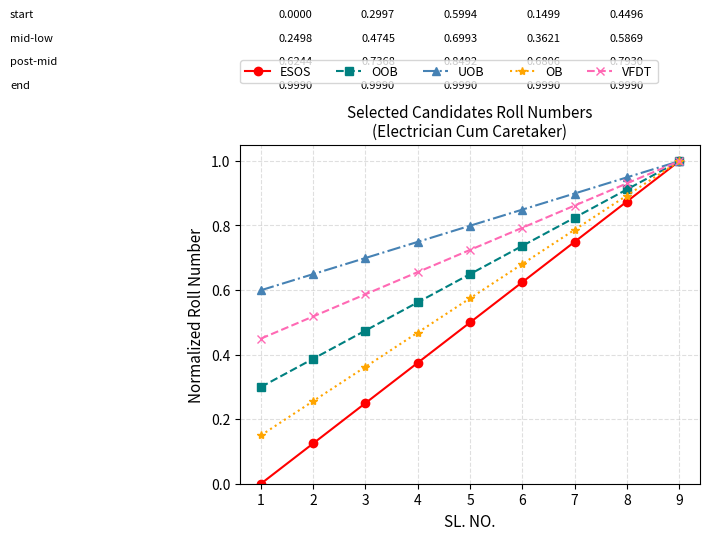

Rank the series by their average value, from highest to lowest.

UOB, VFDT, OOB, OB, ESOS